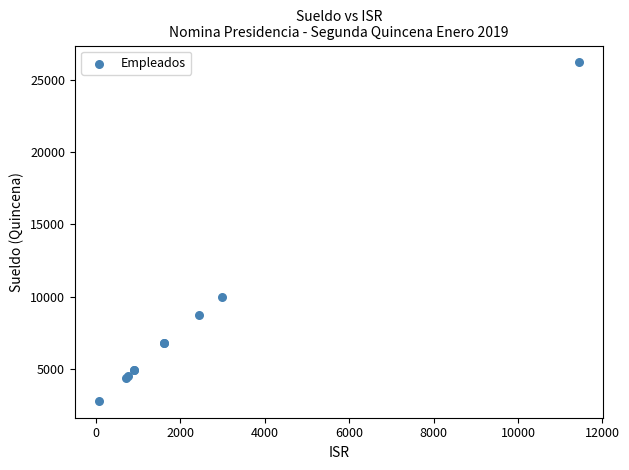

What Y value in the scatter plot is closest to 14501?

9986.4